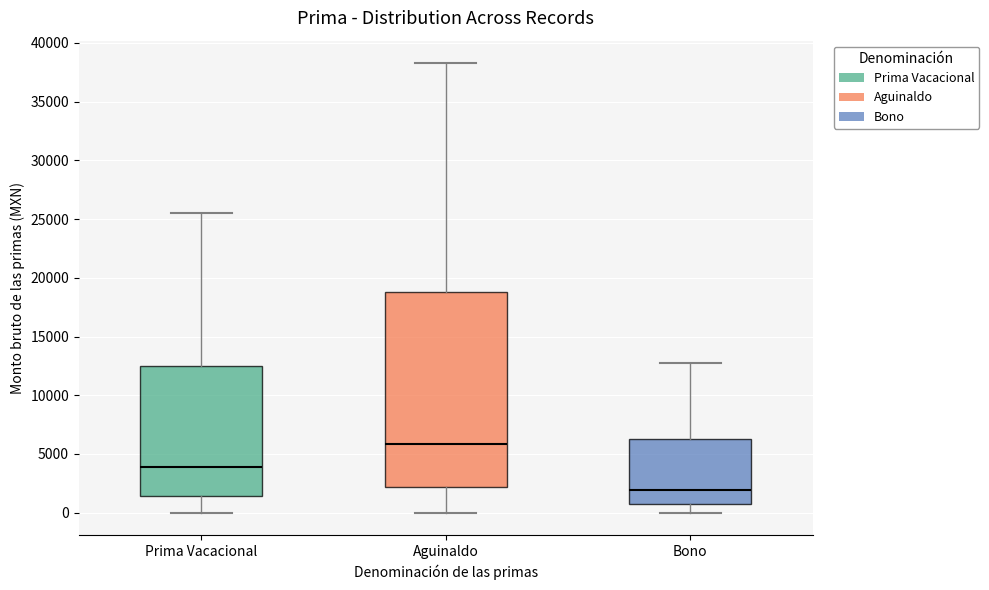

Reading left to right, transcribe this box plot: for each box, give where its median line is, the range the box spans, and where its two whiskers end, as read against the y-axis. The values are not printed on the chart, so give them approximately, as read against the axis.

Prima Vacacional: median 4000, box 1500 to 12500, whiskers 0 to 25500
Aguinaldo: median 6000, box 2000 to 19000, whiskers 0 to 38500
Bono: median 2000, box 500 to 6500, whiskers 0 to 13000